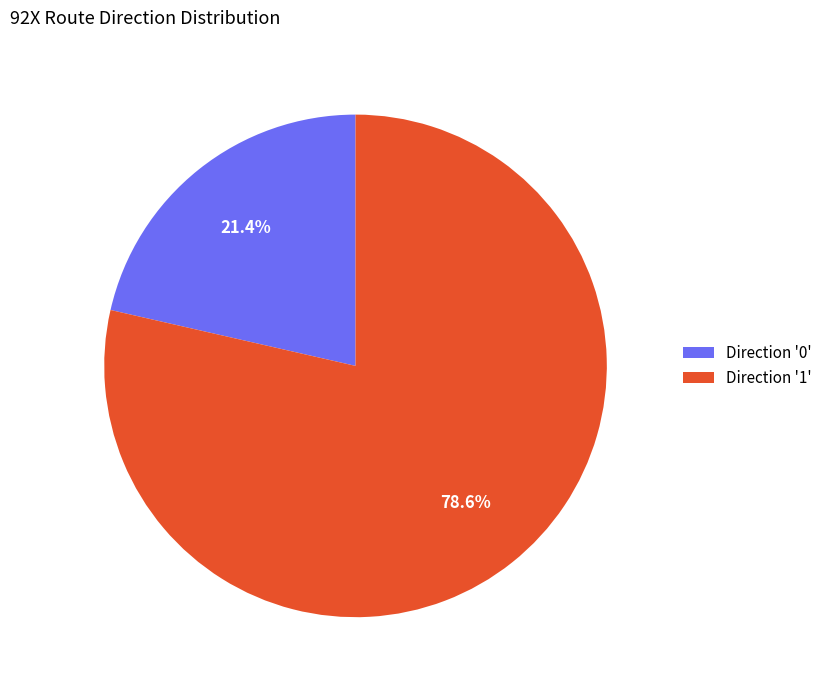

Which slice is the largest?

Direction '1'